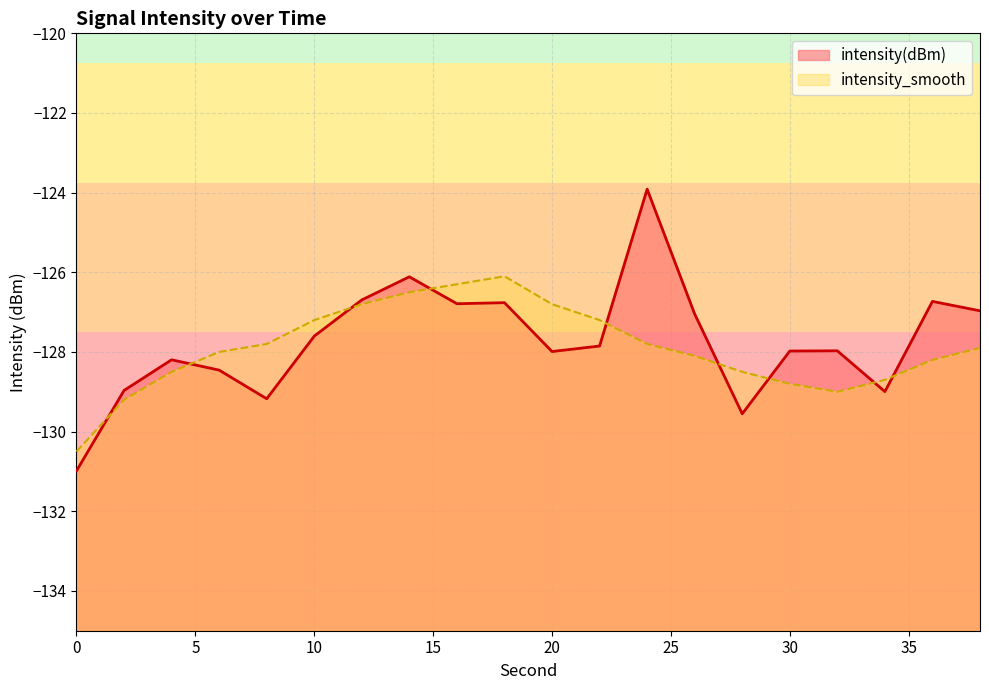

Where does the intensity_smooth series first go above -127?

12